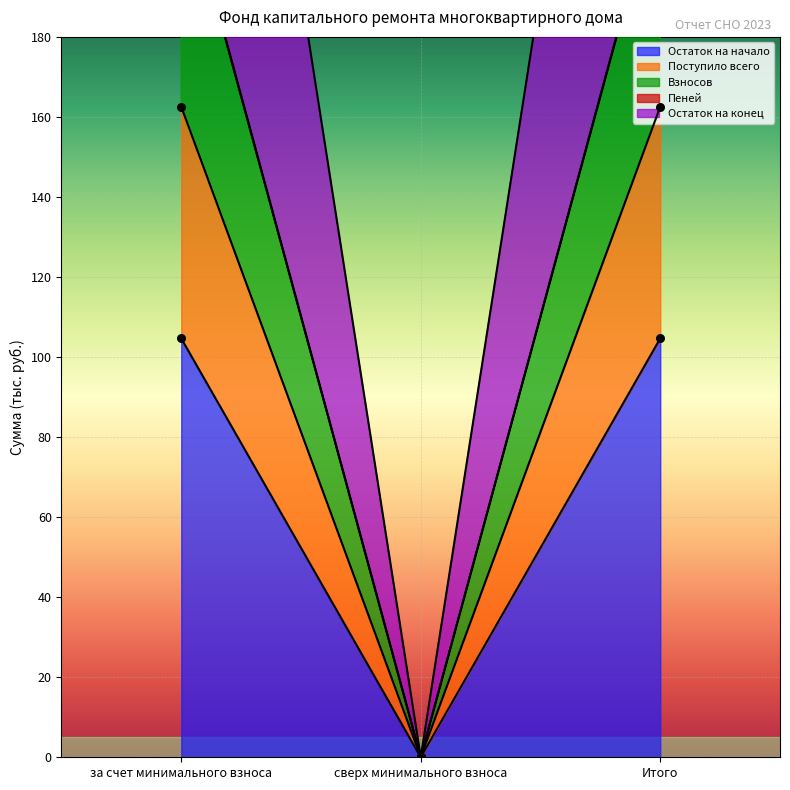

Which series contains the lowest Y value?

Остаток на начало